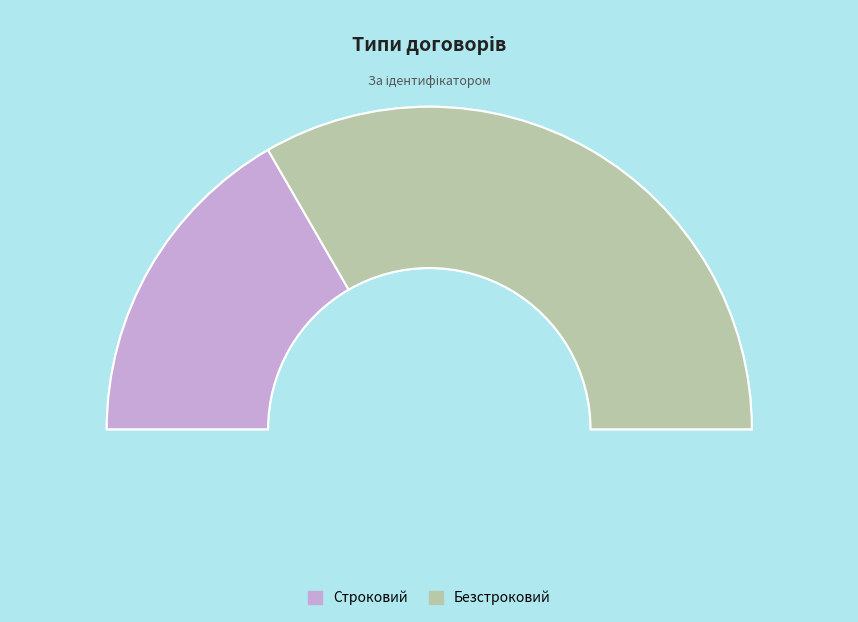

Combined, what portion of the pie is Безстроковий and Строковий?

100.0%